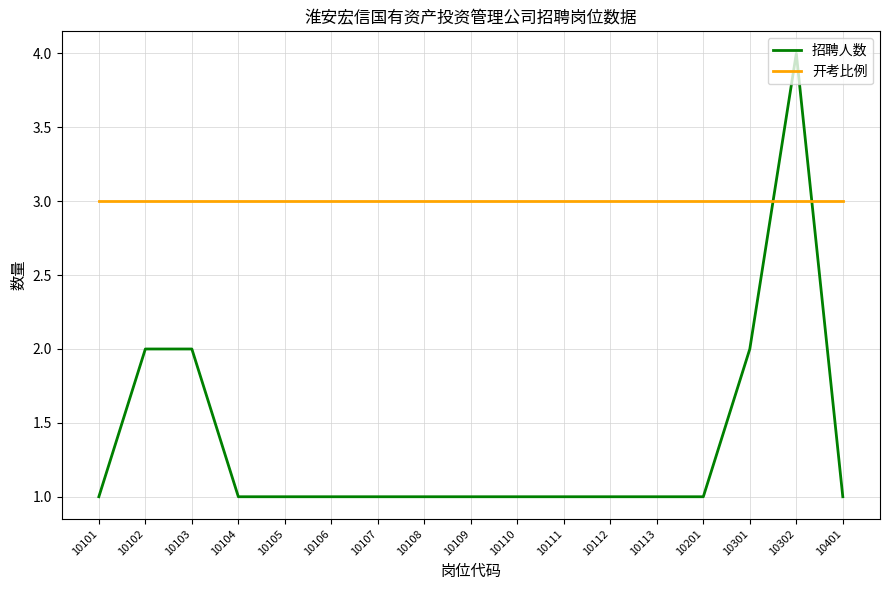

Is it true that 开考比例 equals 2 at 10110?

False